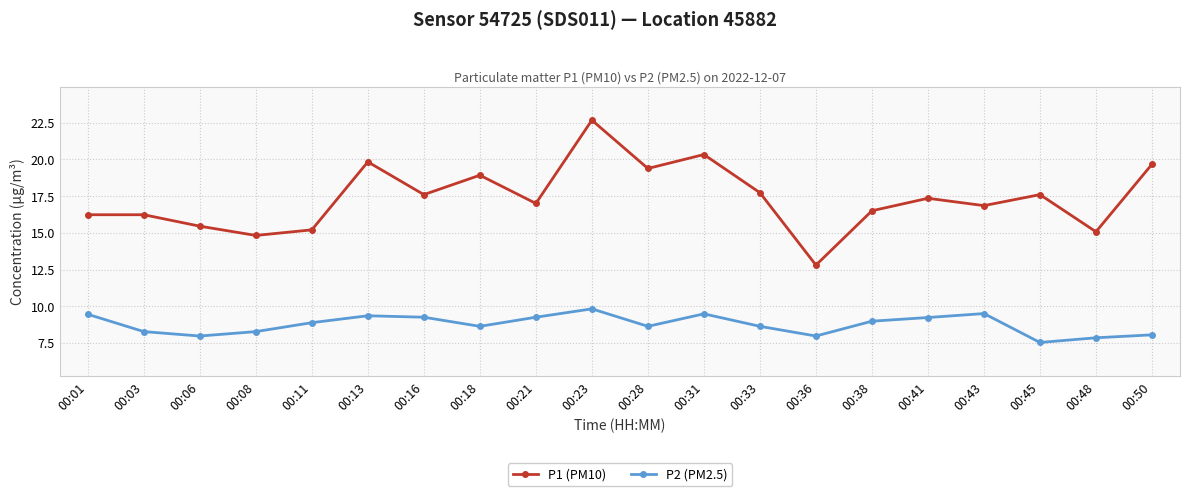

Which category has the highest value in the P2 (PM2.5) series?

00:23